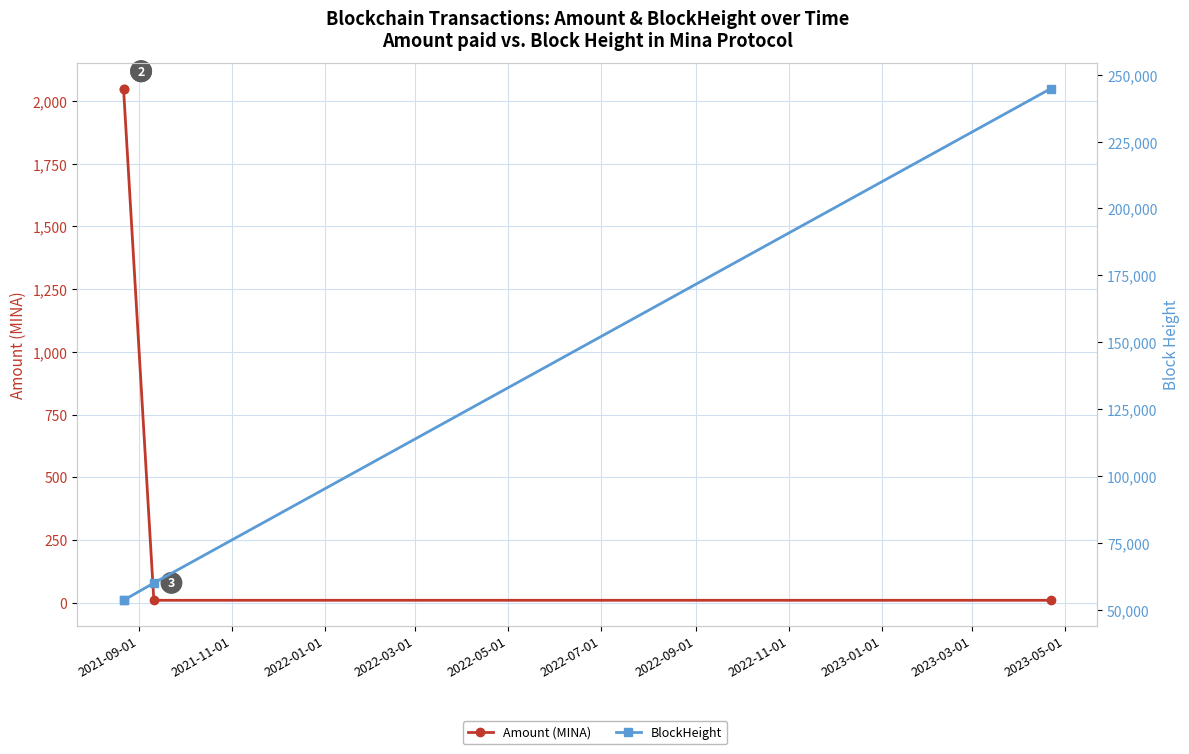

What are all the series names shown in the legend?

Amount (MINA), BlockHeight